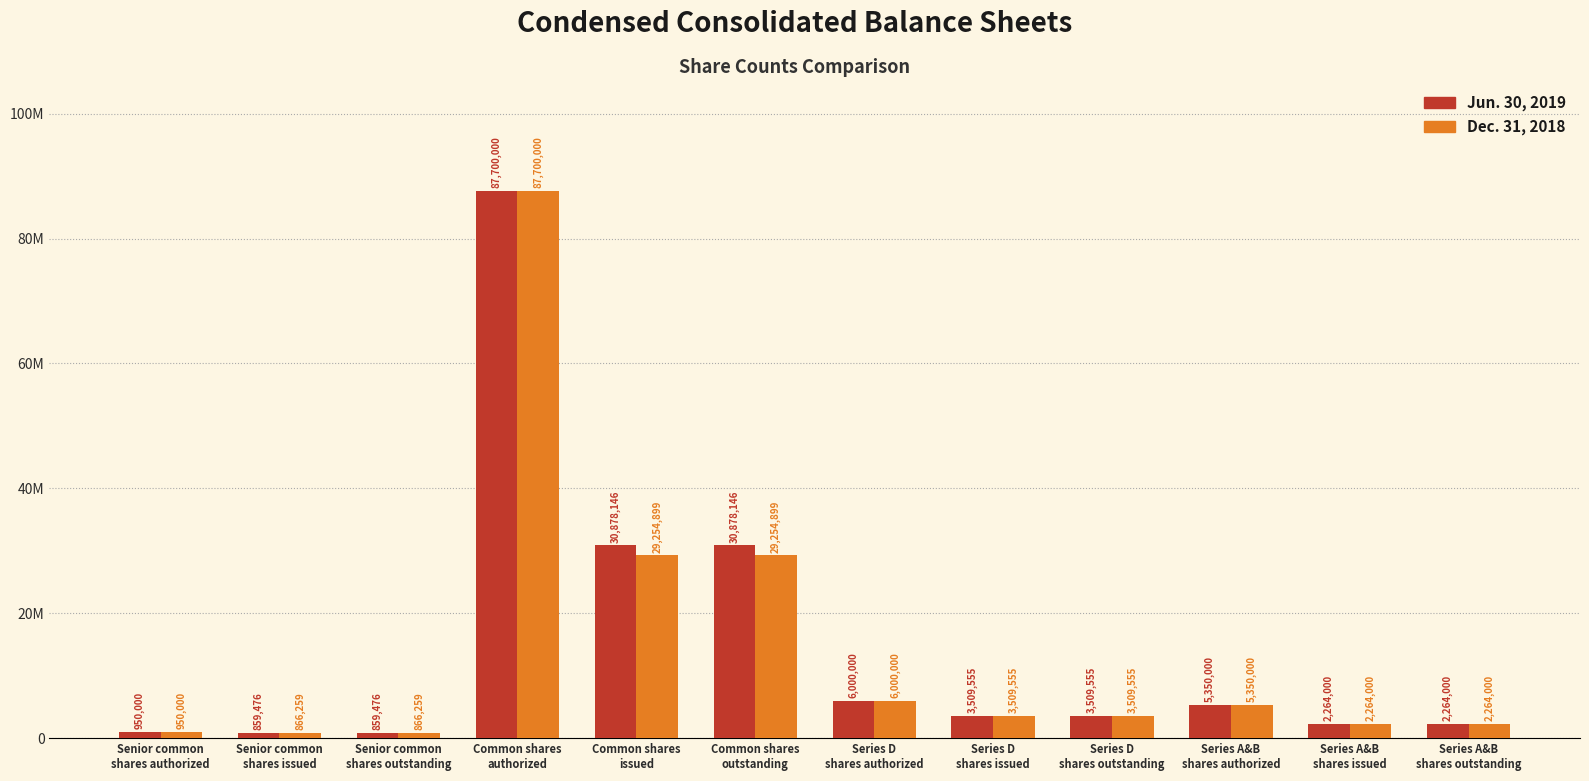

What is the difference between the maximum and second lowest values in the Jun. 30, 2019 series?

86840524